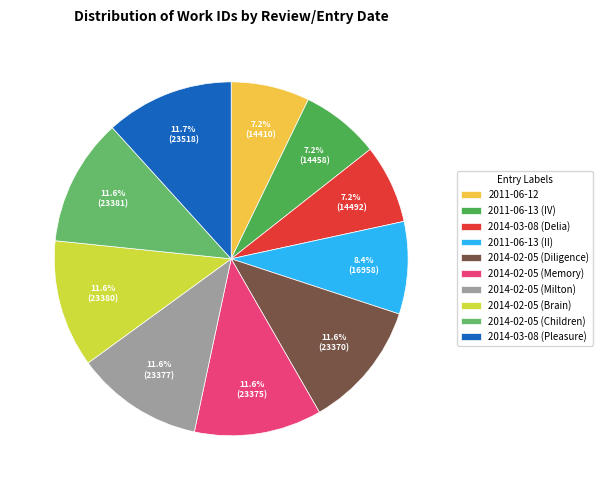

Which has a higher value, 2011-06-12 or 2014-03-08 (Delia)?

2014-03-08 (Delia)